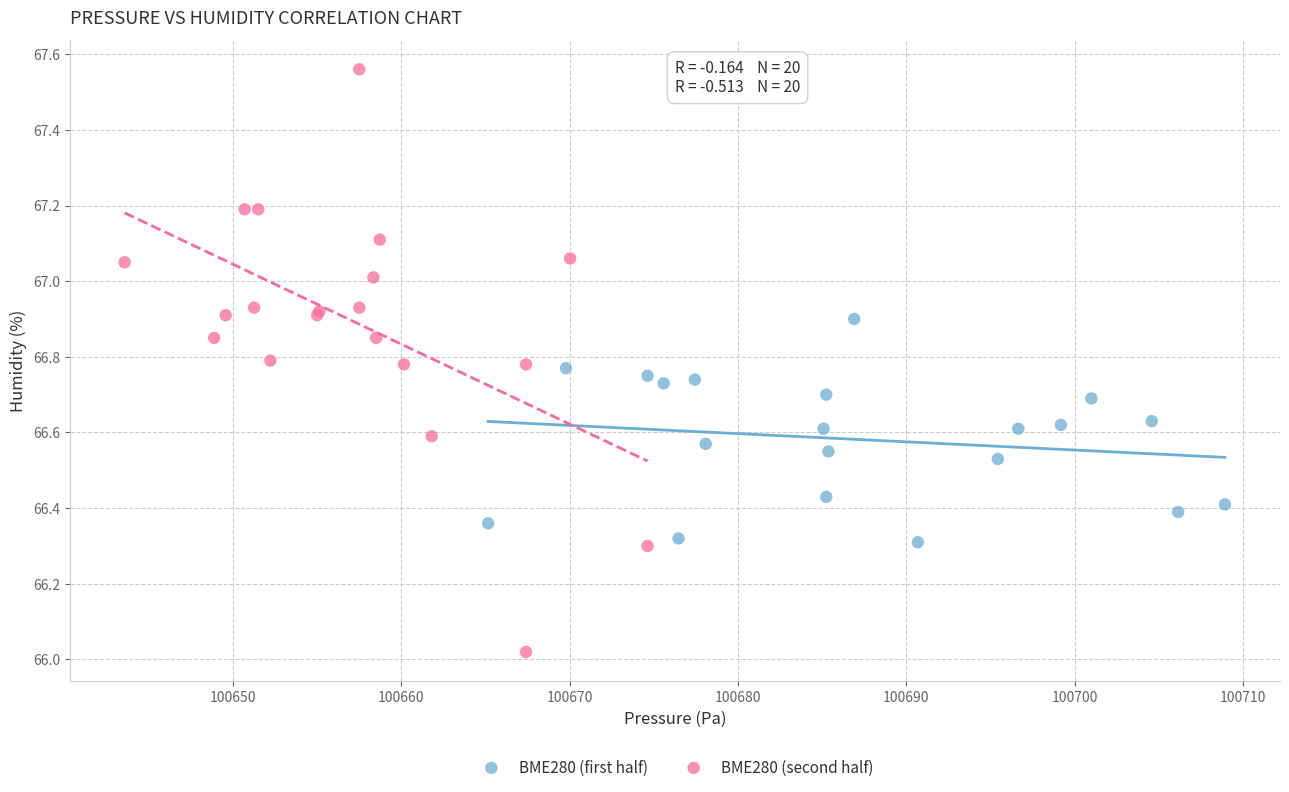

Which series reaches the minimum Y coordinate?

BME280 (second half)